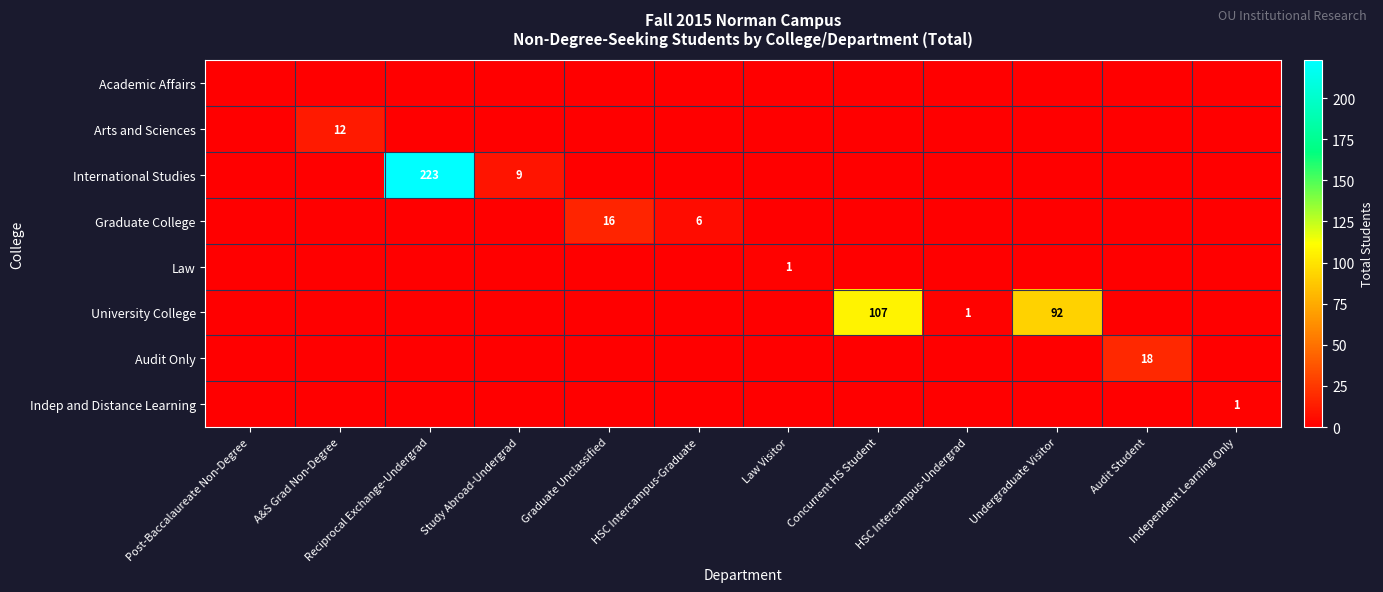

What is the maximum value shown in the chart?

223